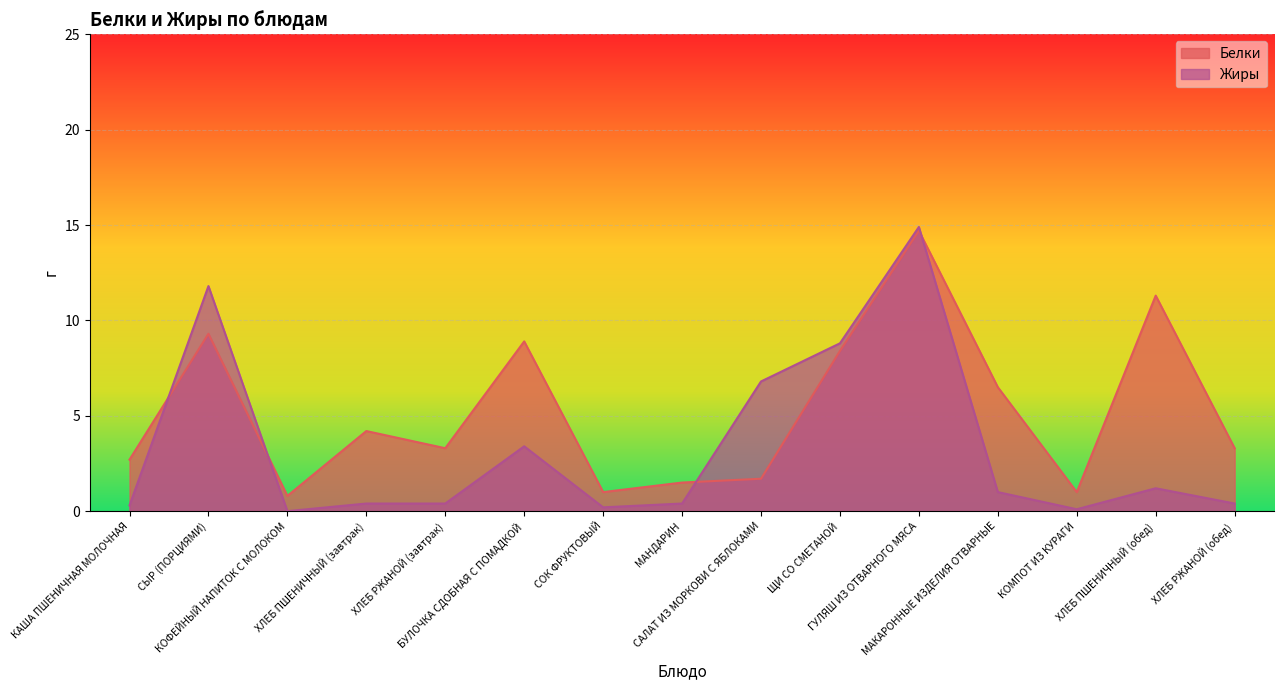

How many lines are shown in the chart?

2